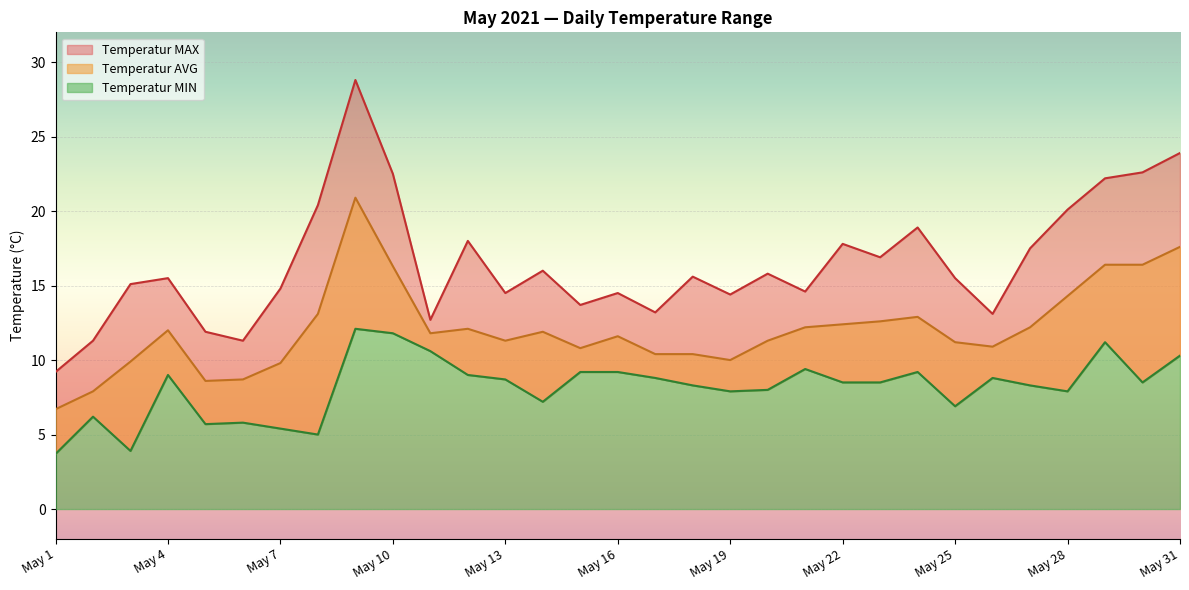

What is the sum of all Temperatur MAX values?

512.3